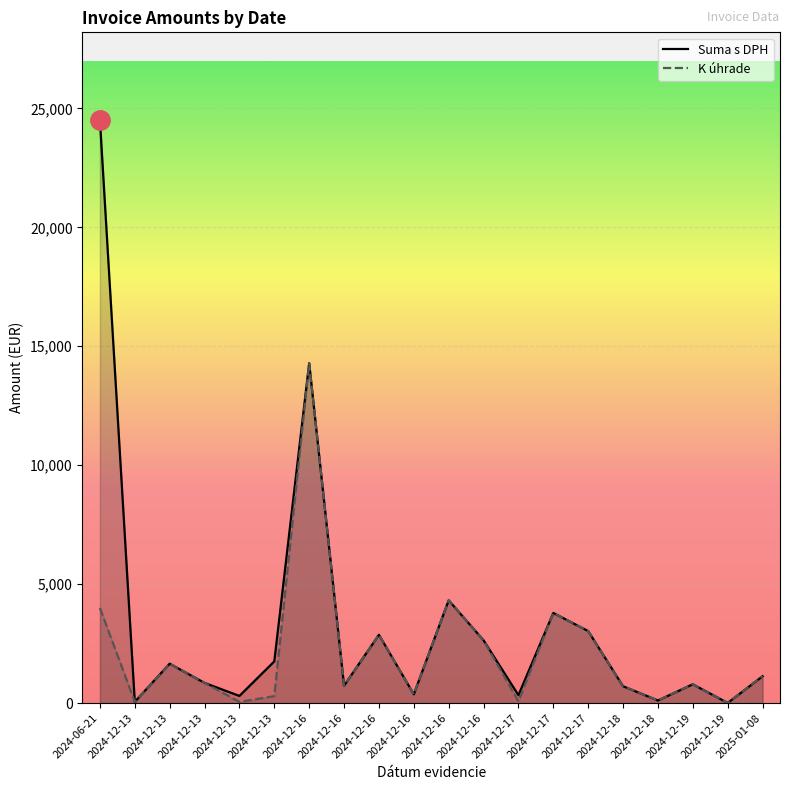

Which series has the largest total across all categories?

Suma s DPH